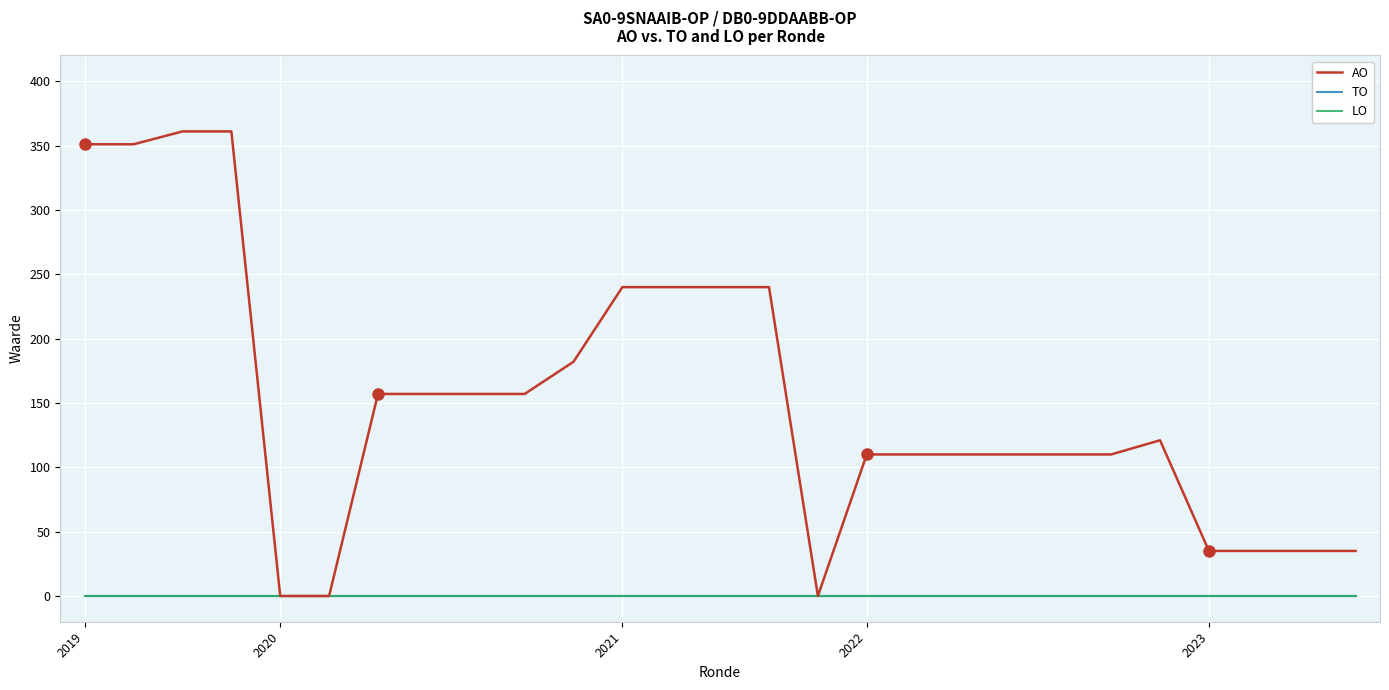

True or false: AO has a value of 231 at 8.

False